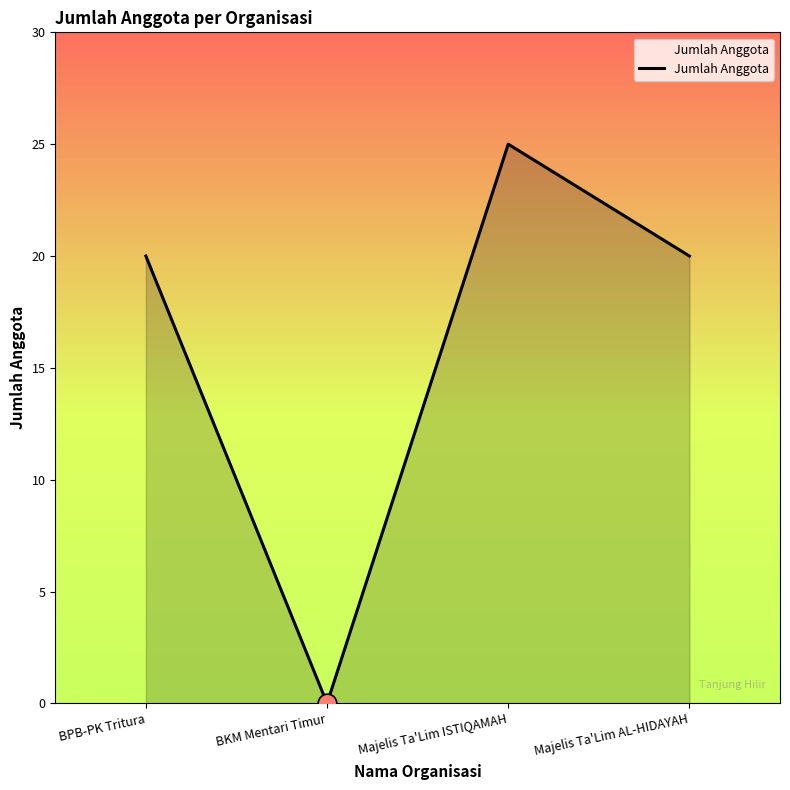

Which has a higher value, Majelis Ta'Lim ISTIQAMAH or BKM Mentari Timur?

Majelis Ta'Lim ISTIQAMAH